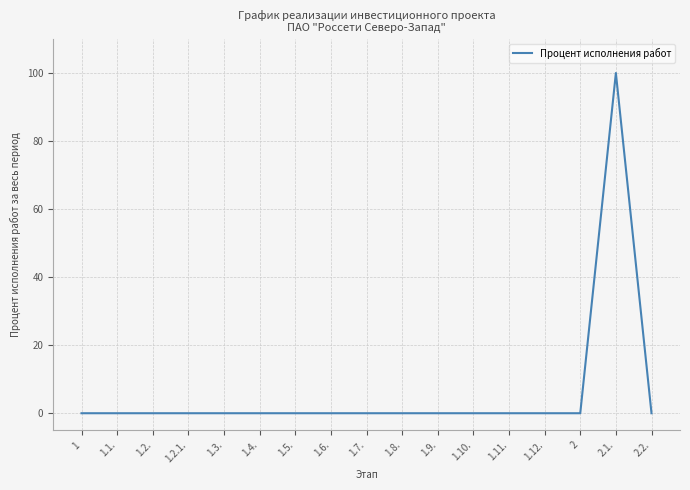

What position from the right is 1.5.?

11